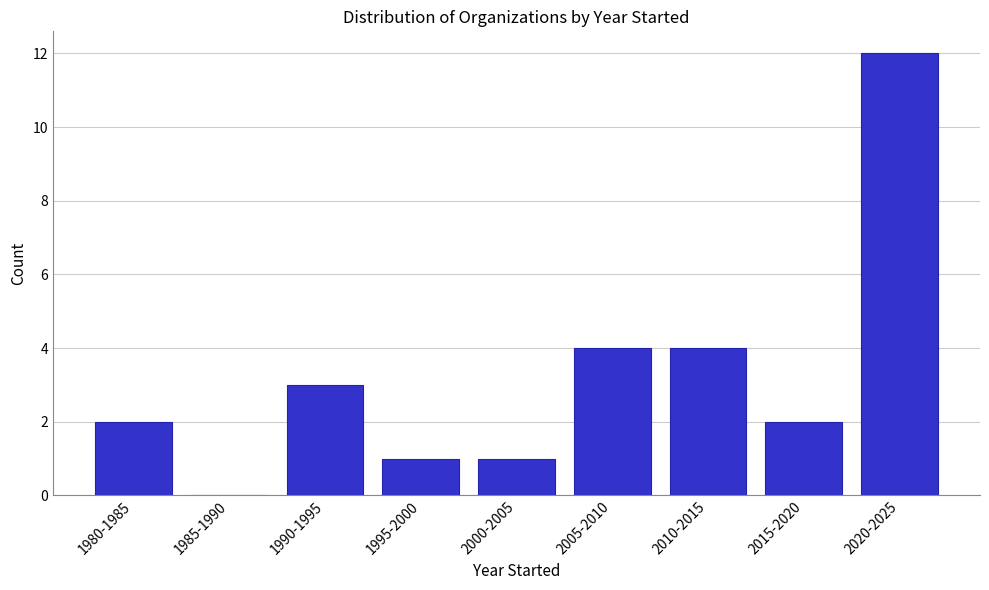

Reading left to right, list all the values displayed in this chart.

1980-1985=2	1985-1990=0	1990-1995=3	1995-2000=1	2000-2005=1	2005-2010=4	2010-2015=4	2015-2020=2	2020-2025=12